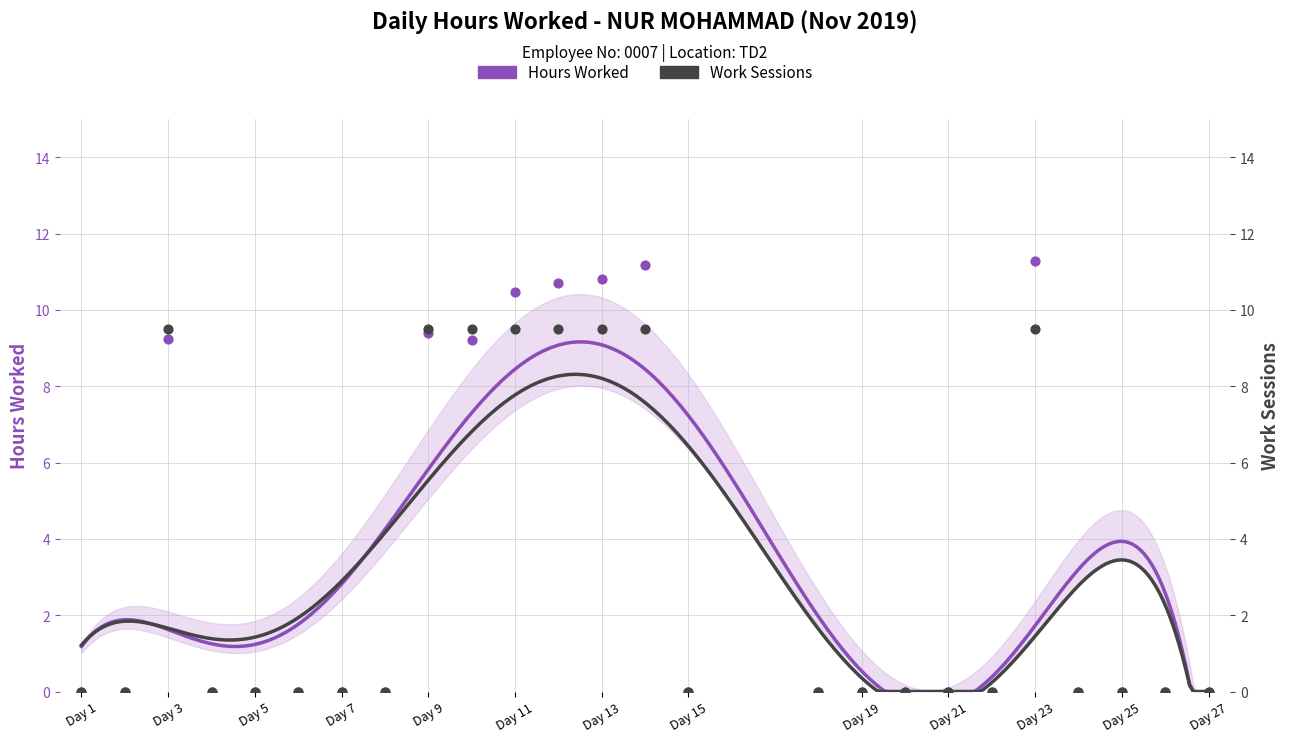

Between 12 and 22, which is larger?

12